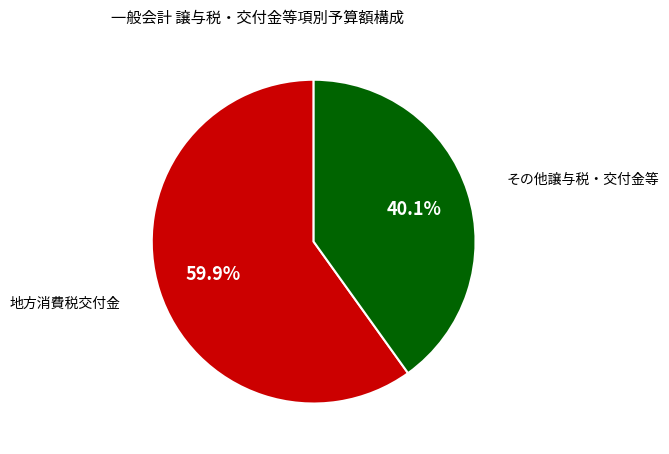

To the nearest percent, what is the average slice percentage?

50%